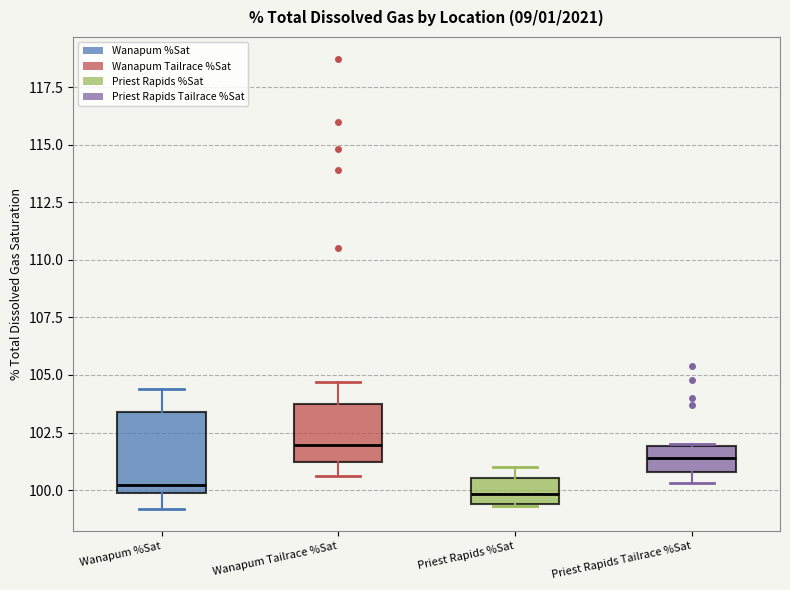

Reading left to right, transcribe this box plot: for each box, give where its median line is, the range the box spans, and where its two whiskers end, as read against the y-axis. The values are not printed on the chart, so give them approximately, as read against the axis.

Wanapum %Sat: median 100.0 (just above the box's lower edge), box 100.0 to 103.5, whiskers 99.0 to 104.5
Wanapum Tailrace %Sat: median 102.0, box 101.0 to 103.5, whiskers 100.5 to 104.5
Priest Rapids %Sat: median 100.0, box 99.5 to 100.5, whiskers 99.5 to 101.0
Priest Rapids Tailrace %Sat: median 101.5, box 101.0 to 102.0, whiskers 100.5 to 102.0